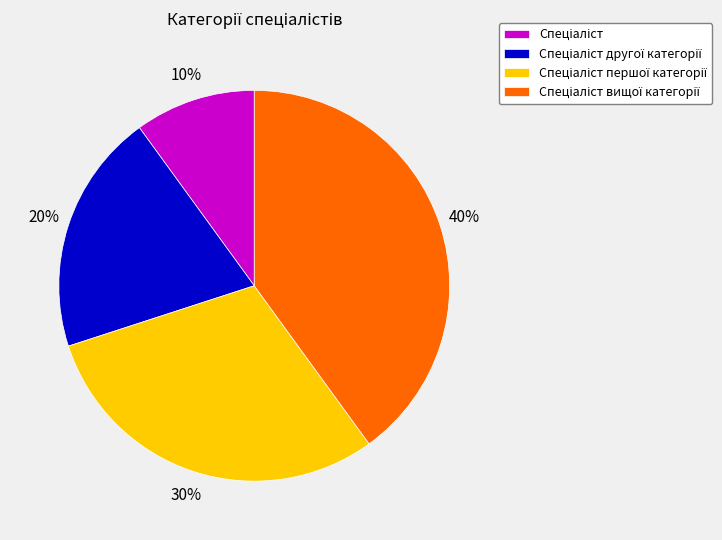

Is there any slice that represents more than half of the pie?

No